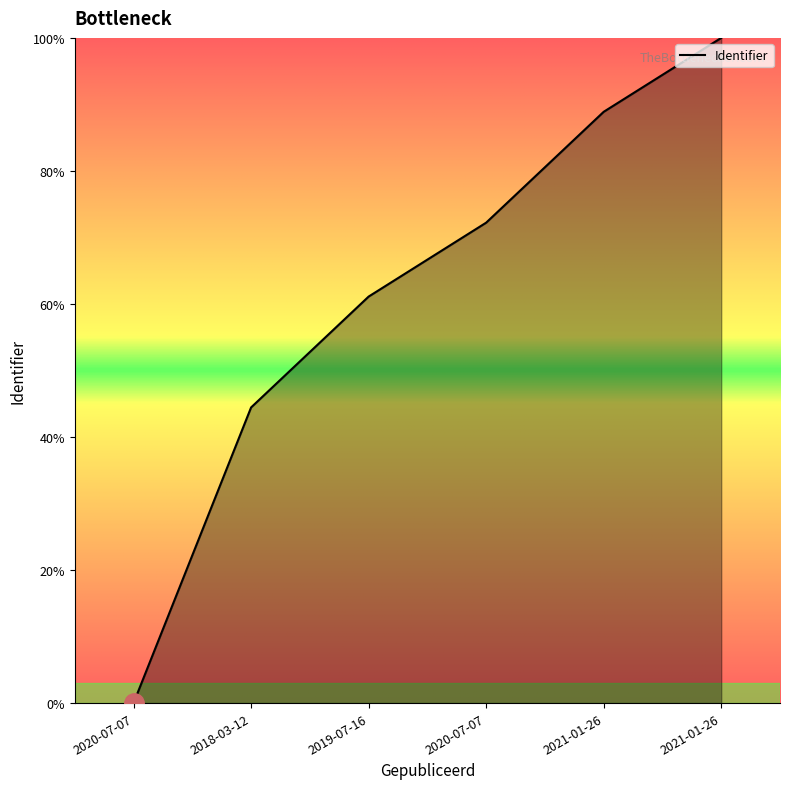

At which category does the chart reach its peak across all series?

2021-01-26